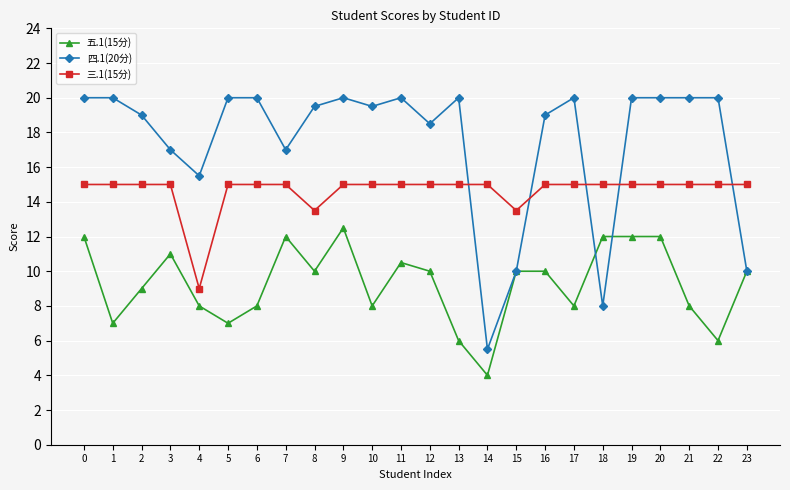

Reading left to right, what are all the values shown in this chart?

五.1(15分): 0=12.0	1=7.0	2=9.0	3=11.0	4=8.0	5=7.0	6=8.0	7=12.0	8=10.0	9=12.5	10=8.0	11=10.5	12=10.0	13=6.0	14=4.0	15=10.0	16=10.0	17=8.0	18=12.0	19=12.0	20=12.0	21=8.0	22=6.0	23=10.0
四.1(20分): 0=20.0	1=20.0	2=19.0	3=17.0	4=15.5	5=20.0	6=20.0	7=17.0	8=19.5	9=20.0	10=19.5	11=20.0	12=18.5	13=20.0	14=5.5	15=10.0	16=19.0	17=20.0	18=8.0	19=20.0	20=20.0	21=20.0	22=20.0	23=10.0
三.1(15分): 0=15.0	1=15.0	2=15.0	3=15.0	4=9.0	5=15.0	6=15.0	7=15.0	8=13.5	9=15.0	10=15.0	11=15.0	12=15.0	13=15.0	14=15.0	15=13.5	16=15.0	17=15.0	18=15.0	19=15.0	20=15.0	21=15.0	22=15.0	23=15.0